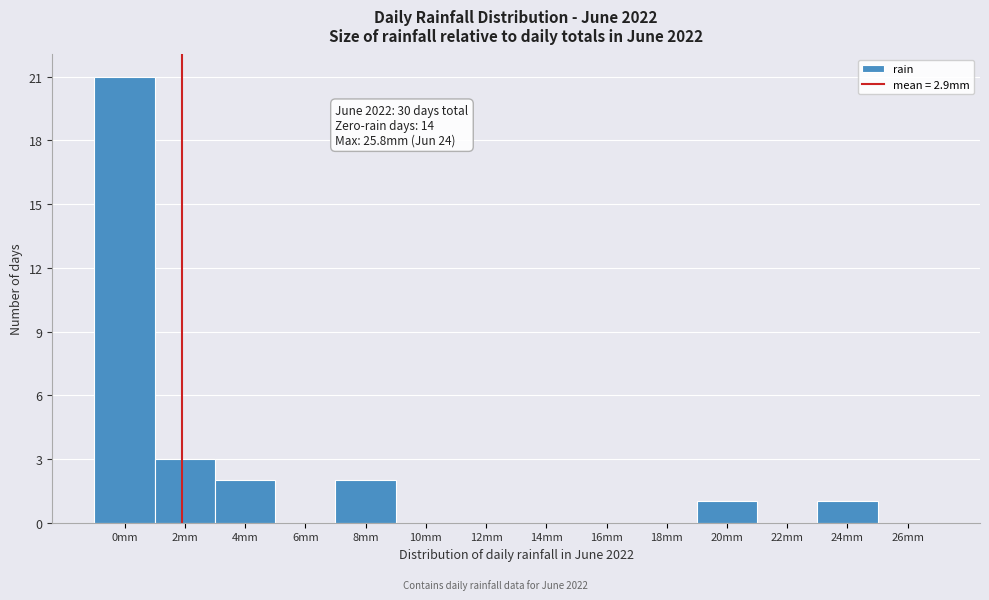

Reading left to right, what are all the values shown in this chart?

0mm=21	2mm=3	4mm=2	6mm=0	8mm=2	10mm=0	12mm=0	14mm=0	16mm=0	18mm=0	20mm=1	22mm=0	24mm=1	26mm=0